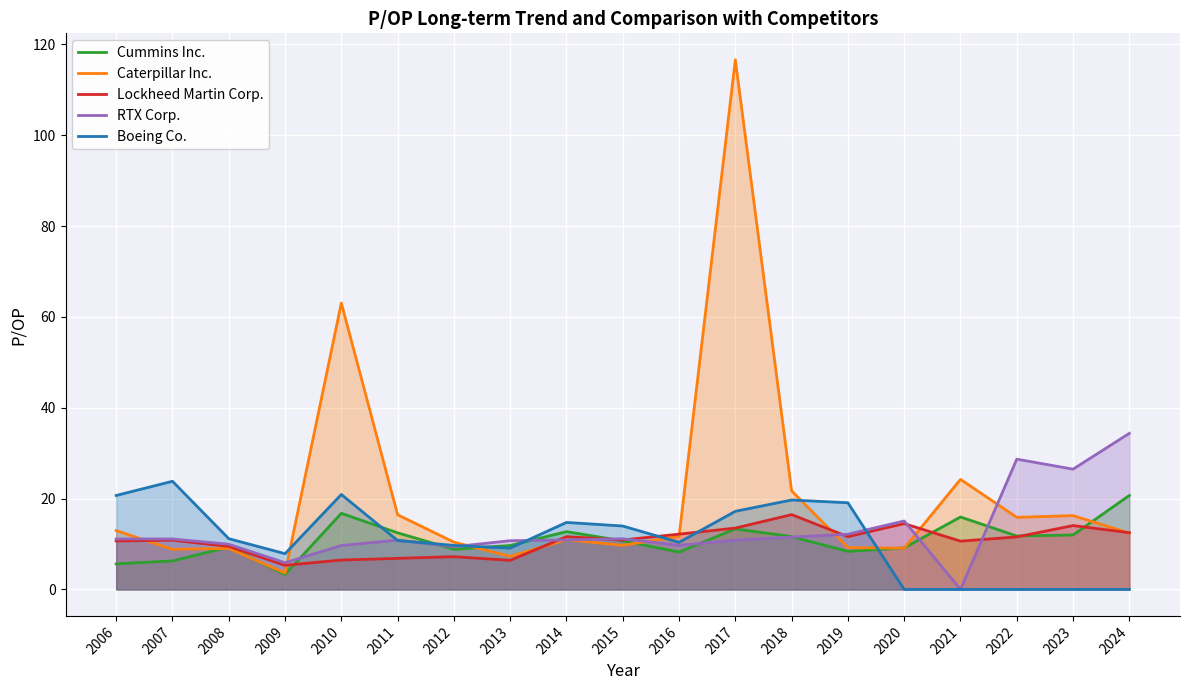

What are all the series names shown in the legend?

Cummins Inc., Caterpillar Inc., Lockheed Martin Corp., RTX Corp., Boeing Co.